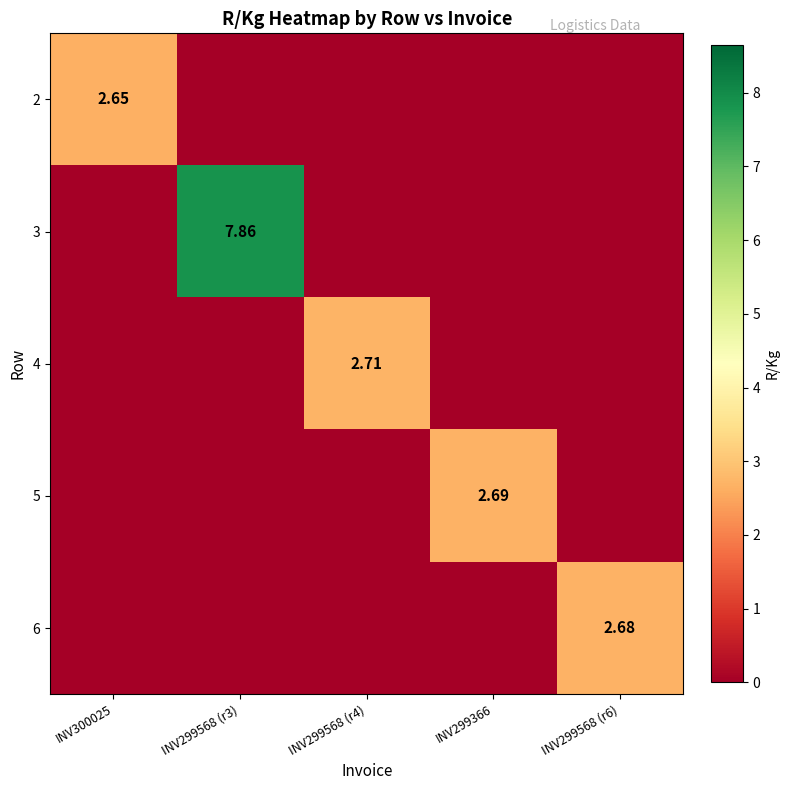

What is the greatest value displayed?

7.9